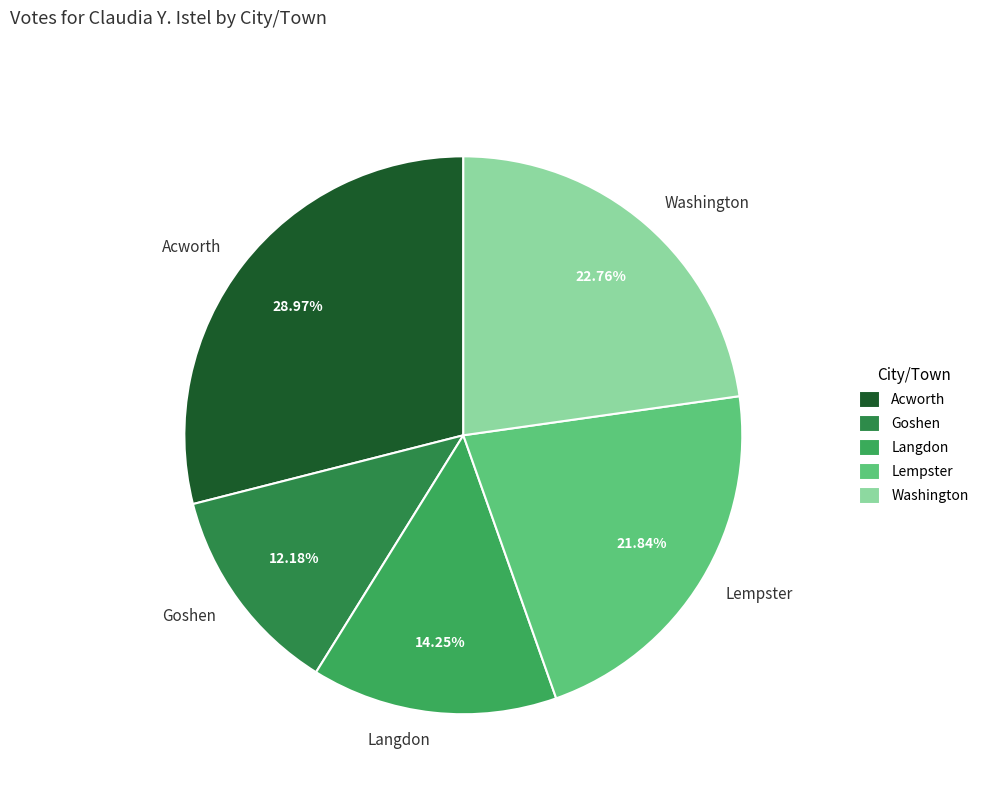

True or false: Lempster accounts for 22% of the total.

True